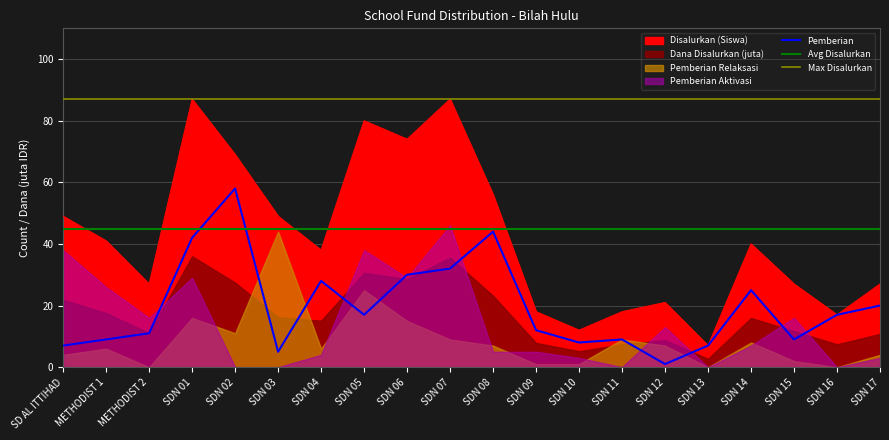

What is the difference between the Disalurkan (Siswa) values at SDN 14 and SDN 12?

19